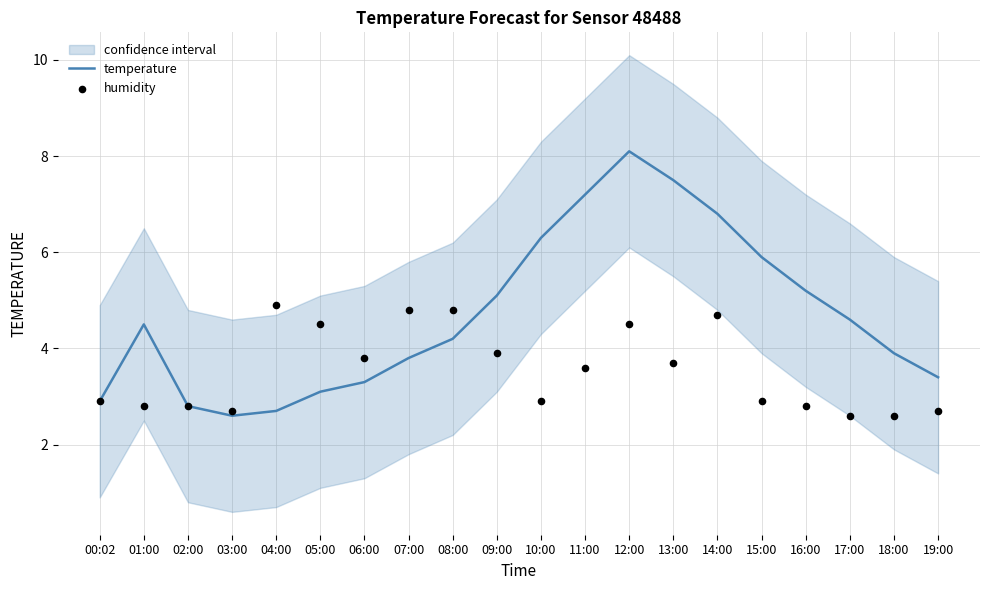

At which category is the sum across all series the highest?

12:00